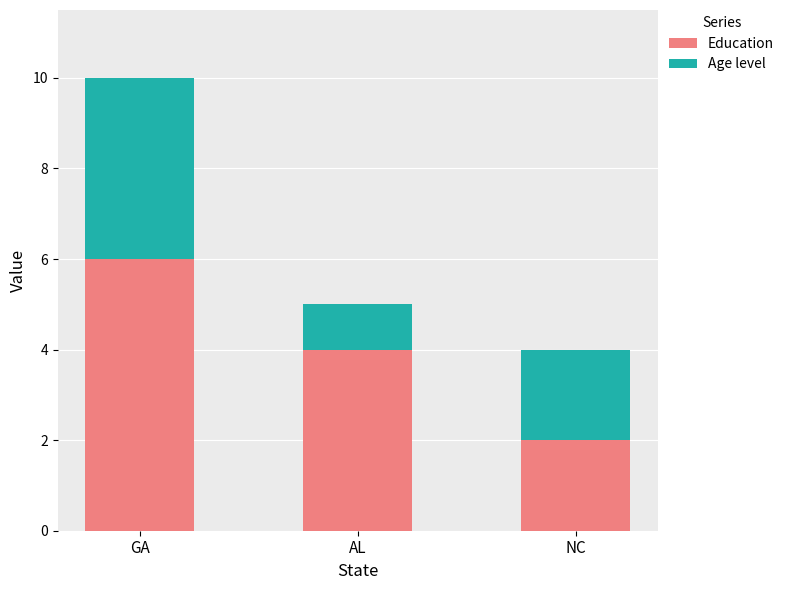

Are the bars horizontal?

No